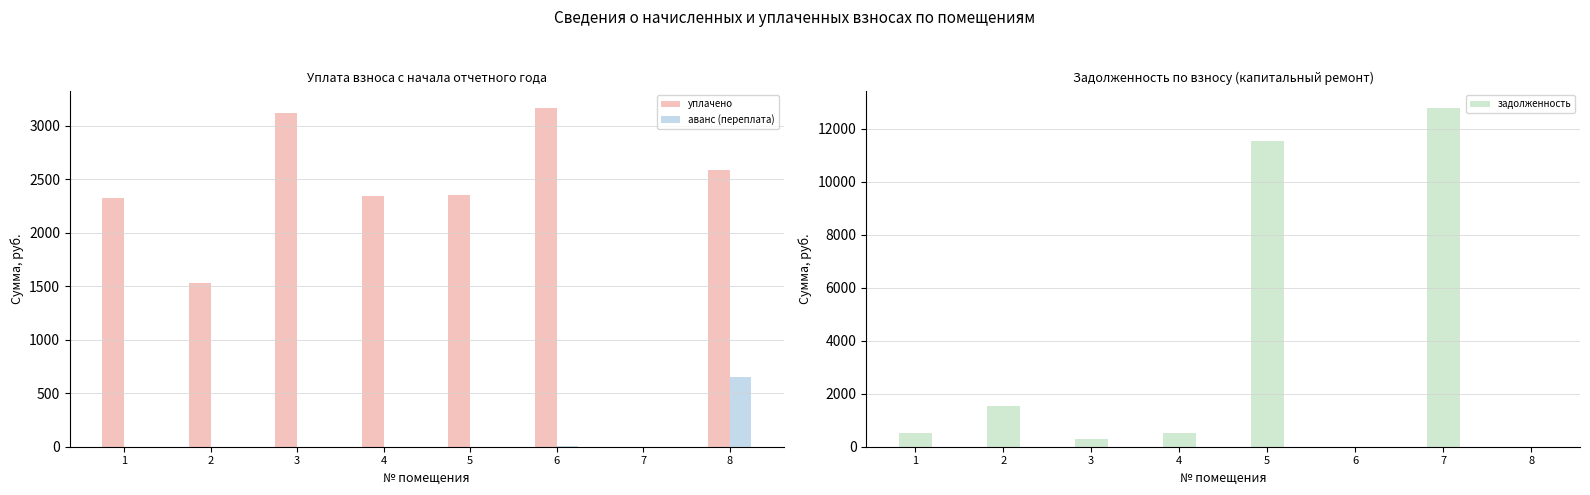

Reading left to right, extract all data points from this chart.

уплачено: 2321.8	1533.6	3116.6	2342.0	2349.1	3167.8	0.0	2584.0
аванс (переплата): 0.0	0.0	0.0	0.0	0.0	4.8	0.0	653.4
задолженность: 519.3	1540.8	307.8	515.0	11546.6	0.0	12806.5	0.0